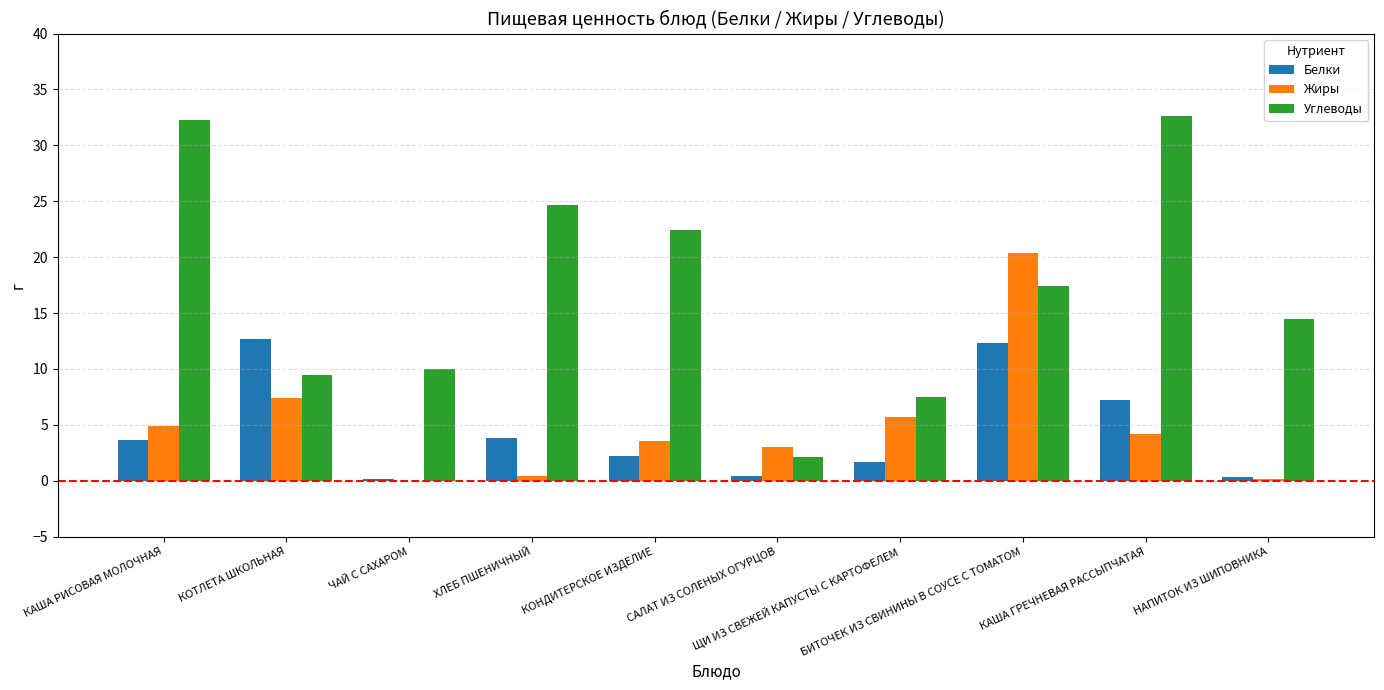

Are the bars grouped side by side (vs. stacked)?

Yes